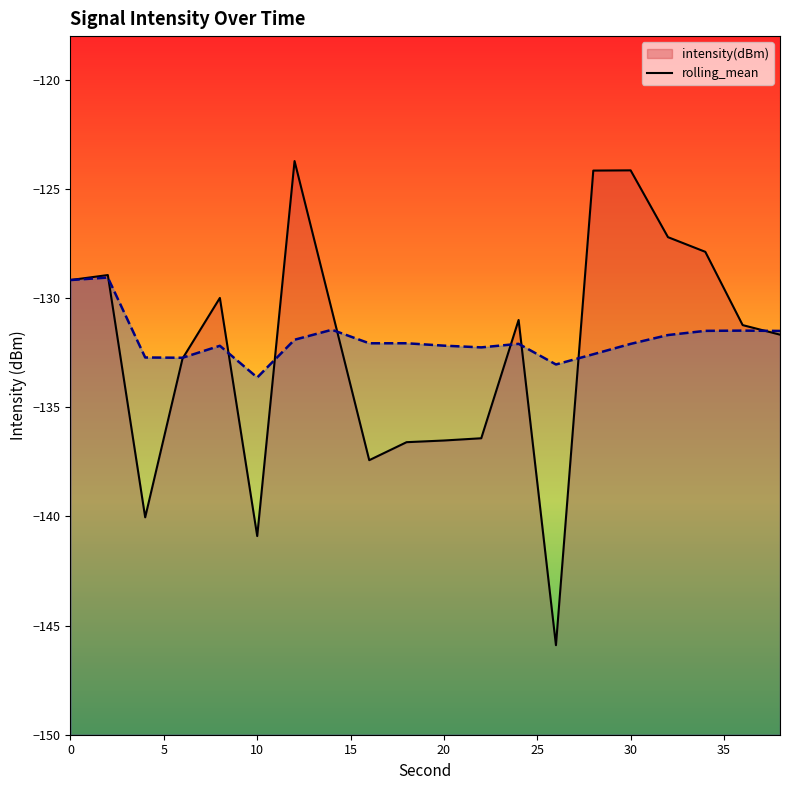

What is the average value of the intensity(dBm) series?

-132.3